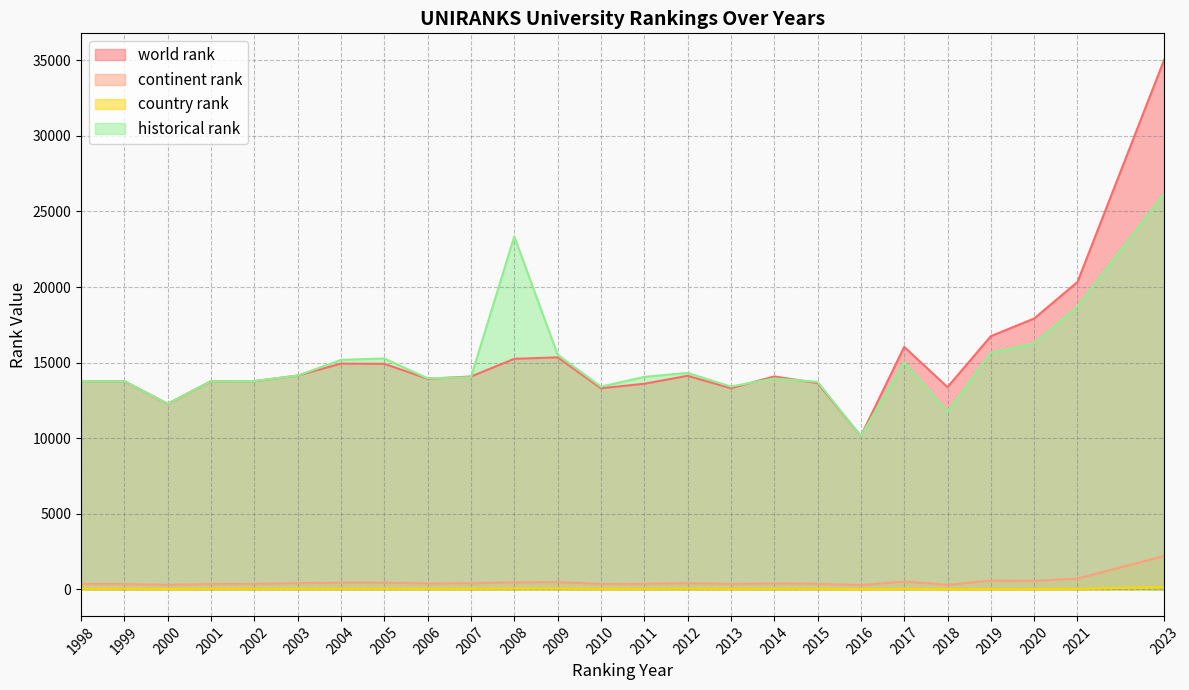

What is the lowest value of the world rank series?

10151.0